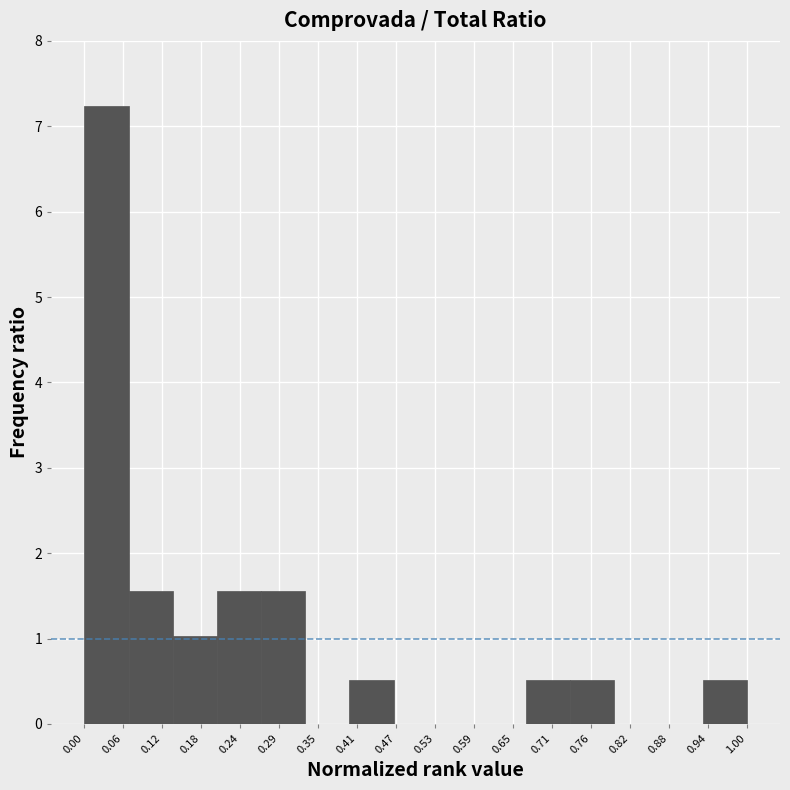

How tall is the bar that spans 0.93 to 1.00 on the x-axis? Neither the bar edges nor the heights are printed on the chart, so give them approximately, as read against the axes.

0.5